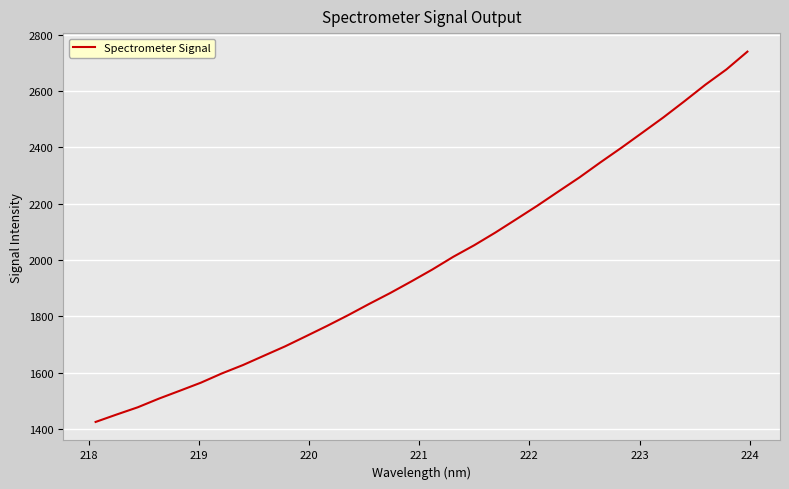

What is the maximum value shown in the chart?

2739.4